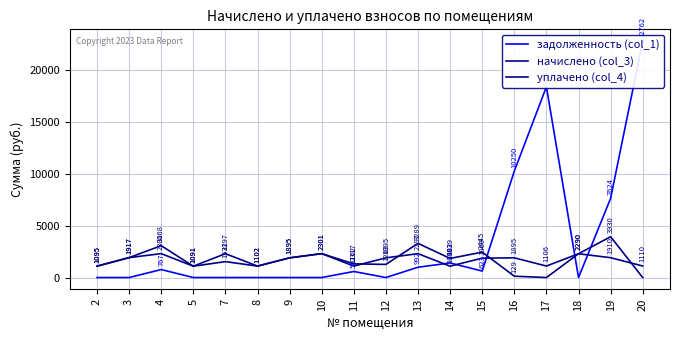

What is the approximate value of задолженность (col_1) at 19?

7623.6